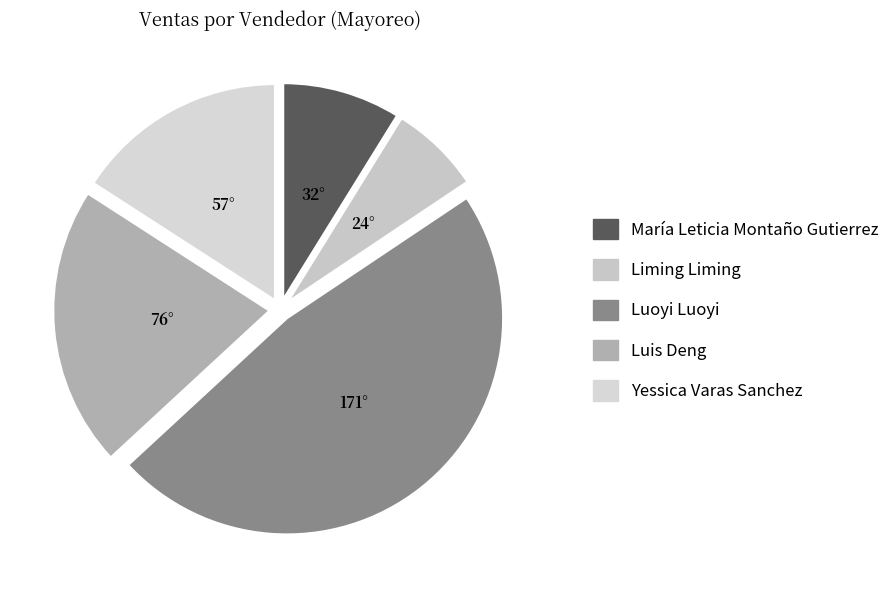

True or false: Luoyi Luoyi accounts for 38% of the total.

False